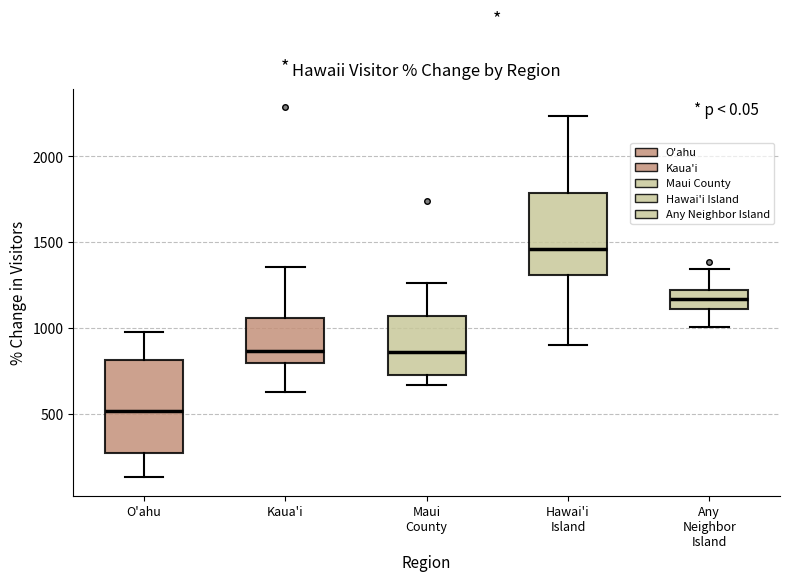

Reading left to right, read every box against the y-axis: the position of its median line, the range the box covers, and the ends of its whiskers. The values are not printed on the chart, so give them approximately, as read against the axis.

O'ahu: median 500, box 250 to 800, whiskers 150 to 1000
Kaua'i: median 850, box 800 to 1050, whiskers 650 to 1350
Maui County: median 850, box 700 to 1050, whiskers 650 to 1250
Hawai'i Island: median 1450, box 1300 to 1800, whiskers 900 to 2250
Any Neighbor Island: median 1150, box 1100 to 1200, whiskers 1000 to 1350